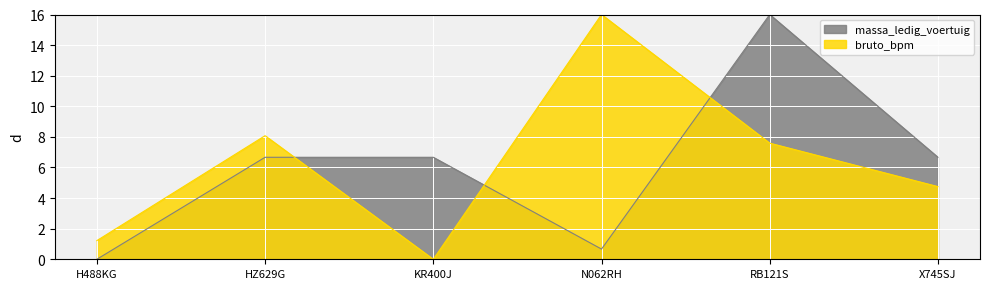

At which label does bruto_bpm first exceed 7?

HZ629G